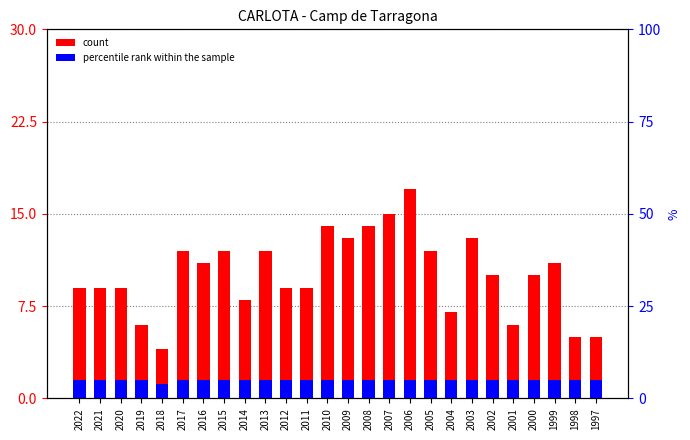

Which series has the largest total across all categories?

Frecuencia